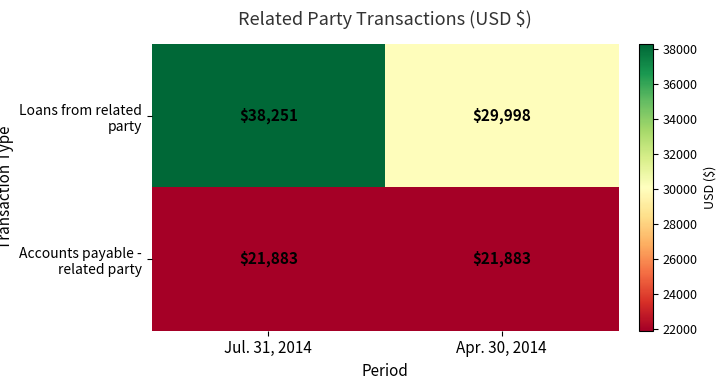

Which category has the lowest value in the Loans from related party series?

Apr. 30, 2014